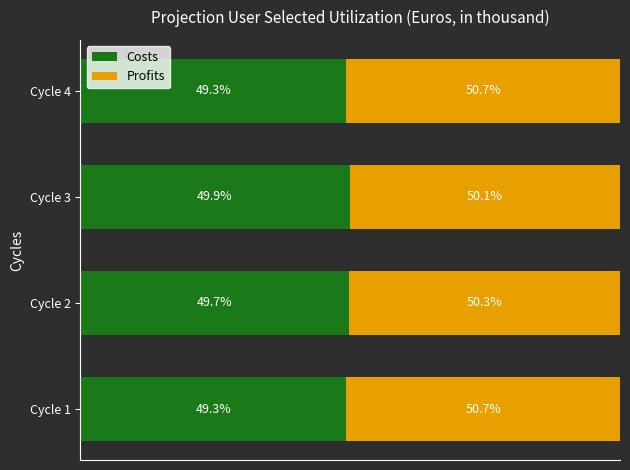

At which label does Costs reach its peak?

Cycle 3